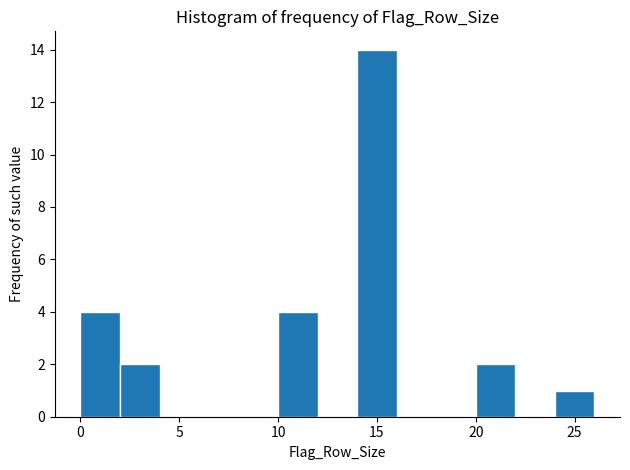

Reading left to right, transcribe this chart: for each bar, give the range it covers on the x-axis and its height. The values are not printed on the chart, so give them approximately, as read against the axis.

0 to 2: 4
2 to 4: 2
4 to 6: 0
6 to 8: 0
8 to 10: 0
10 to 12: 4
12 to 14: 0
14 to 16: 14
16 to 18: 0
18 to 20: 0
20 to 22: 2
22 to 24: 0
24 to 26: 1